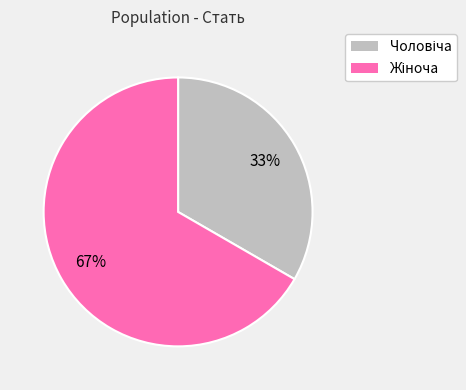

To the nearest percent, what is the average slice percentage?

50%